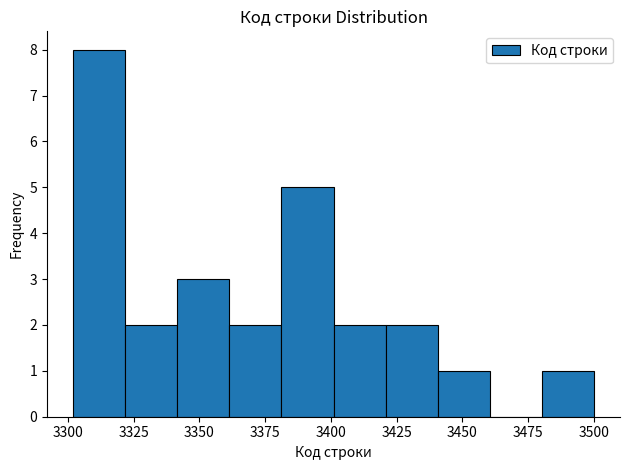

Read against the x-axis, roughly where is the centre of the tallest bar?

3310